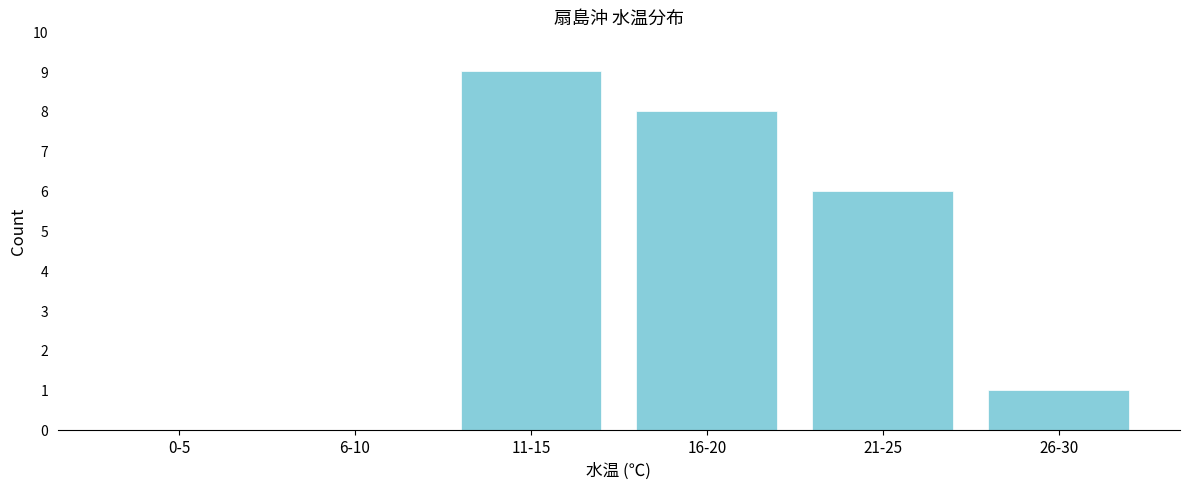

Reading left to right, what are all the values shown in this chart?

0-5=0	6-10=0	11-15=9	16-20=8	21-25=6	26-30=1